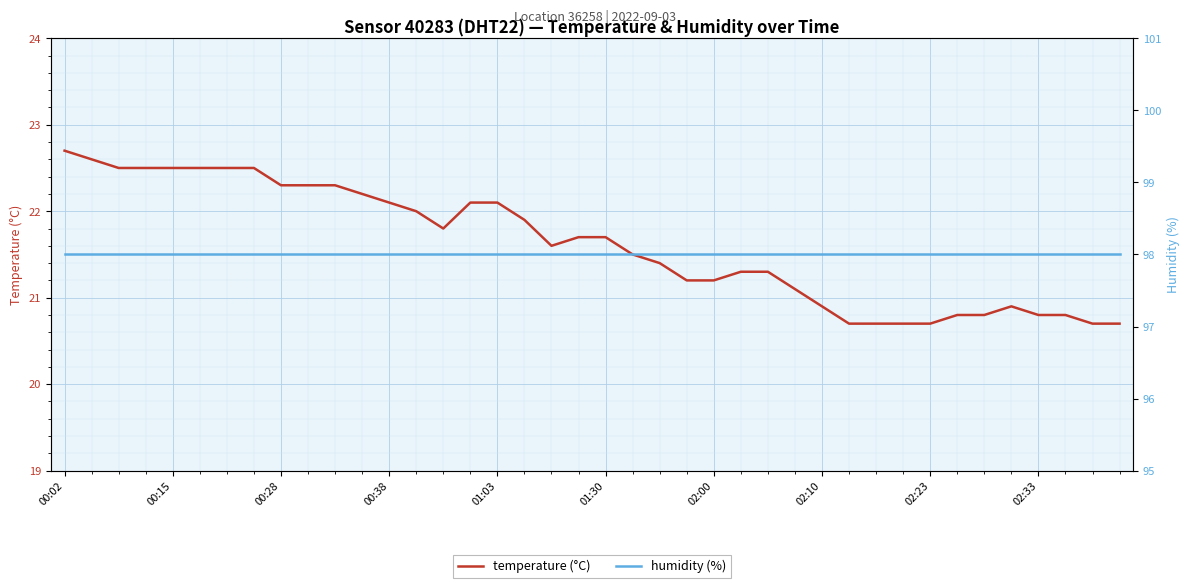

How many lines are shown in the chart?

2